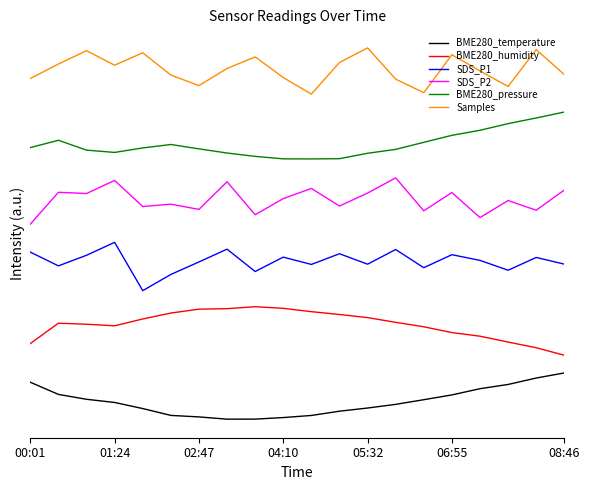

Does the chart have visible grid lines?

No